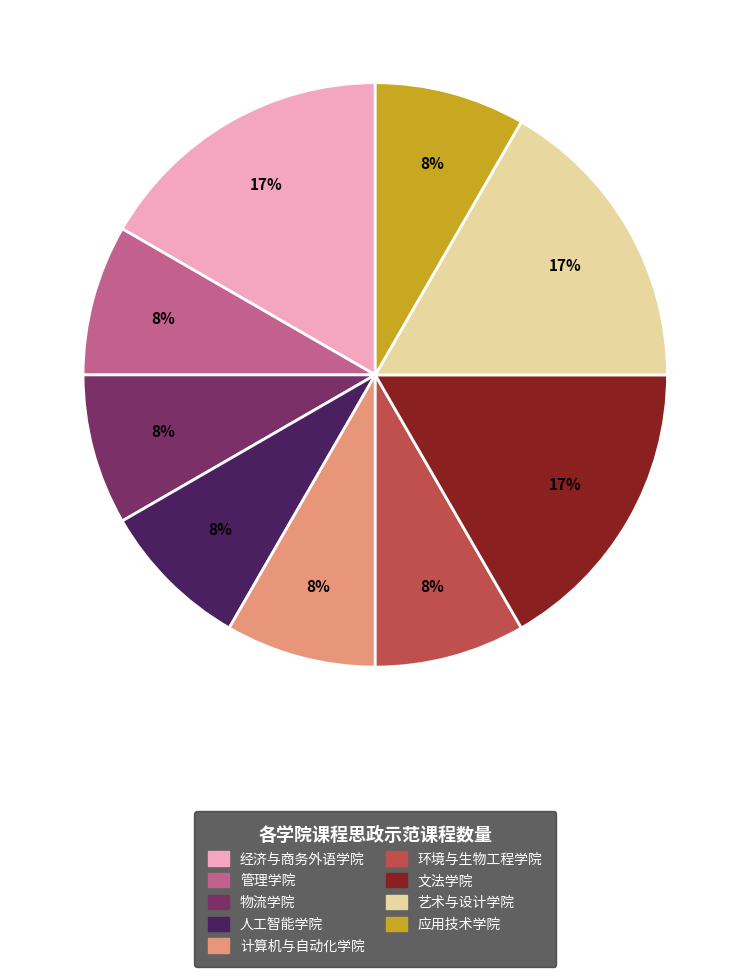

True or false: 人工智能学院 accounts for 8% of the total.

True